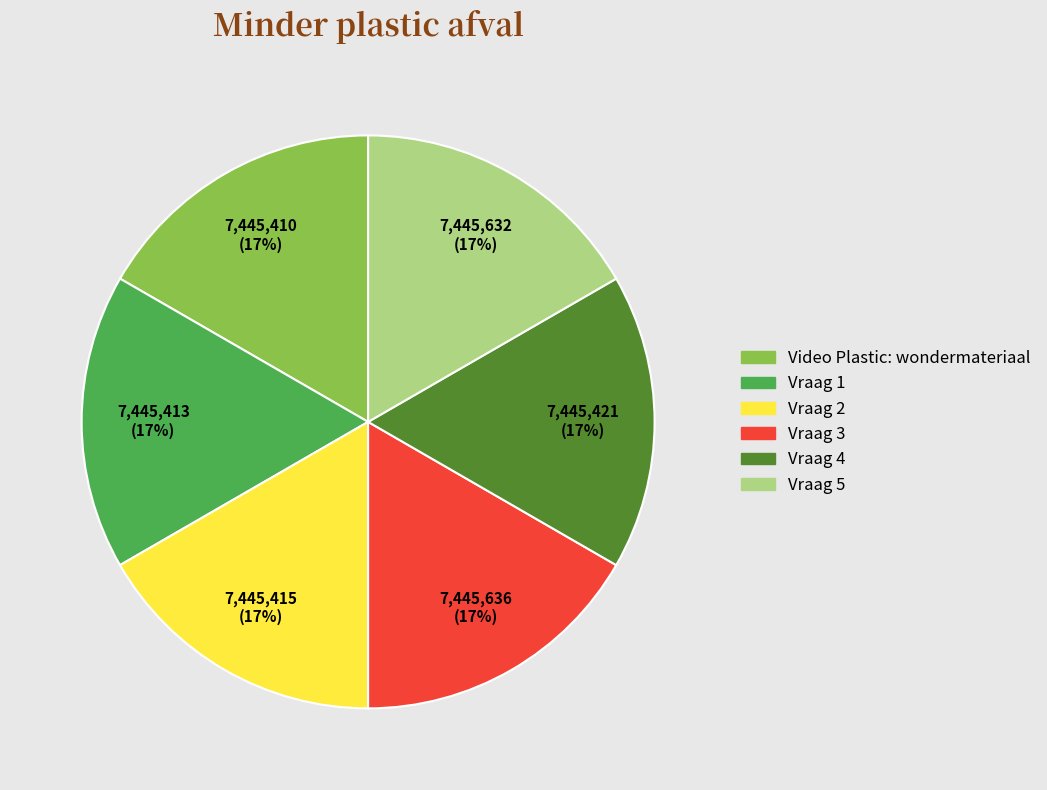

Count the number of slices in the pie.

6